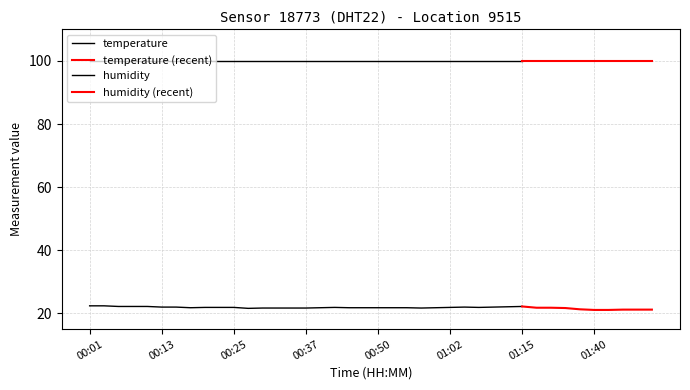

At 01:45, list the series in order from largest to smallest.

humidity, temperature